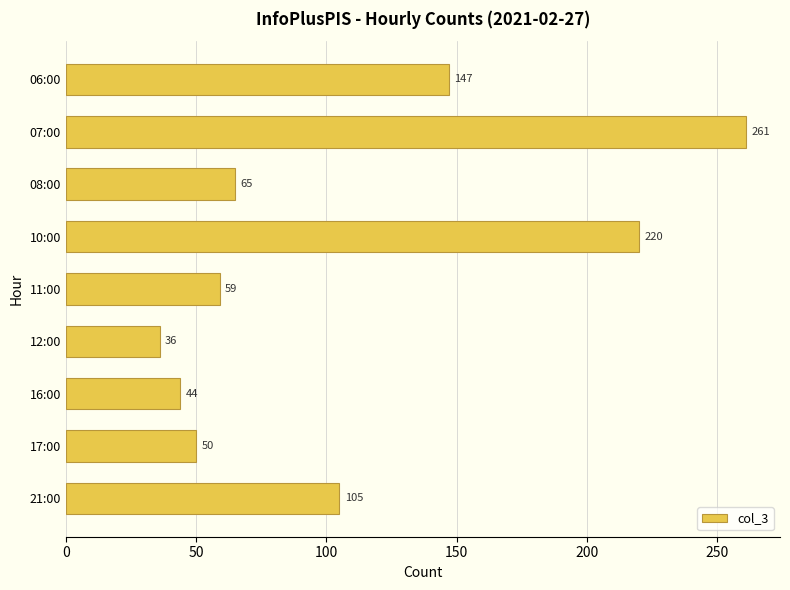

Does the chart contain stacked bars?

No